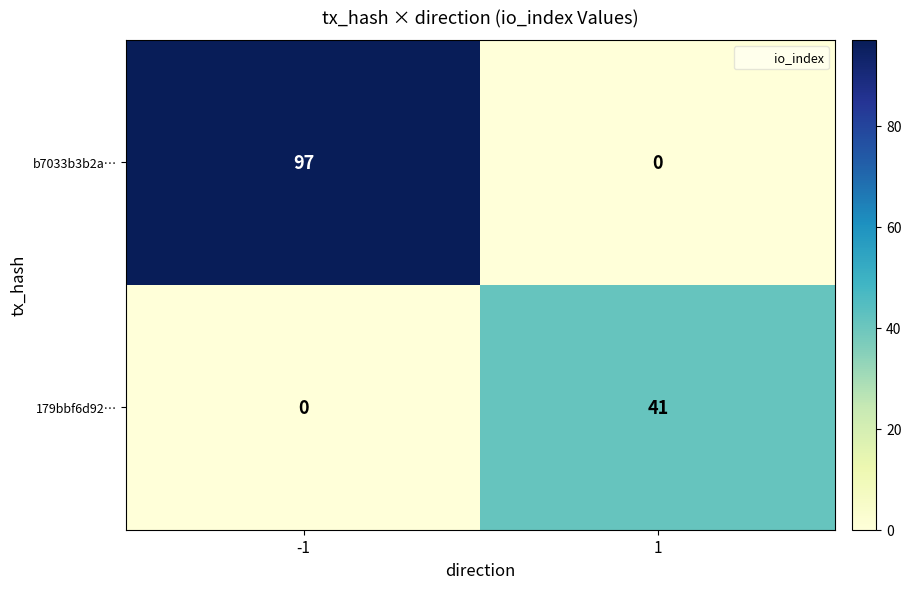

The 179bbf6d92… series shows -22 at -1. True or false?

False